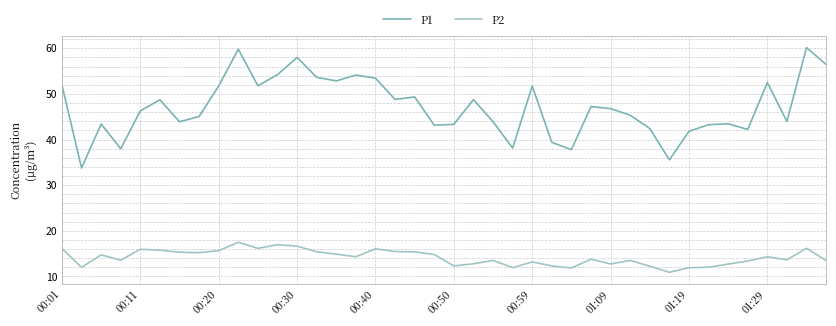

True or false: P2 and P1 cross at least once.

False